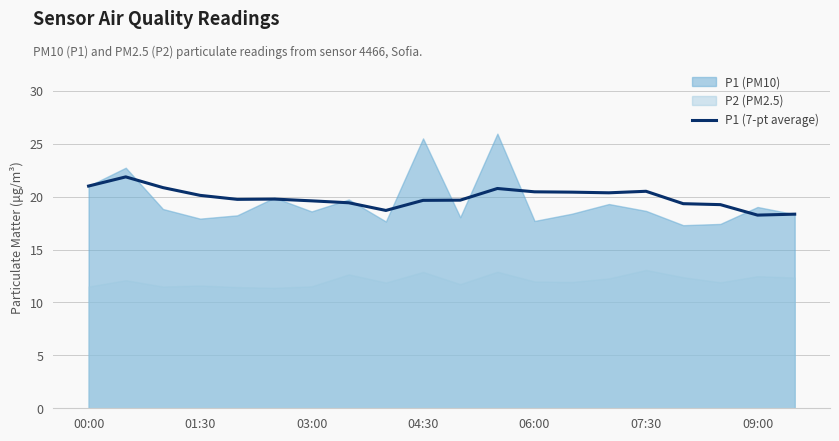

What is the minimum value for P1 (7-pt average)?

18.3